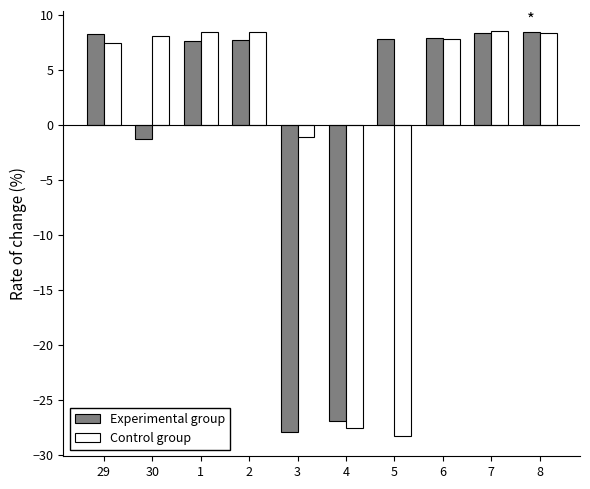

What is the spread (max minus min) of values at 1?

0.8